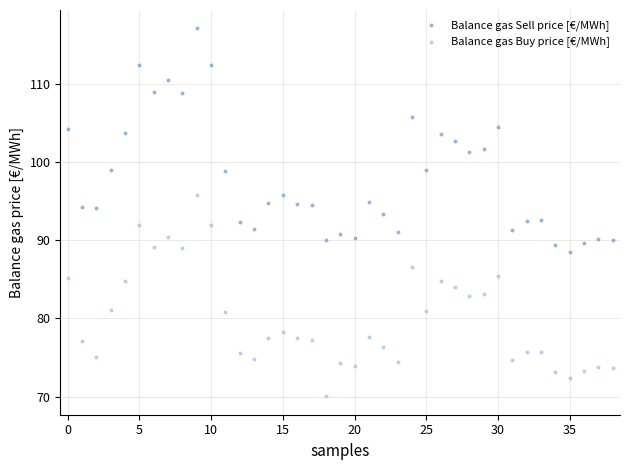

Which series contains the lowest Y value?

Balance gas Buy price [€/MWh]